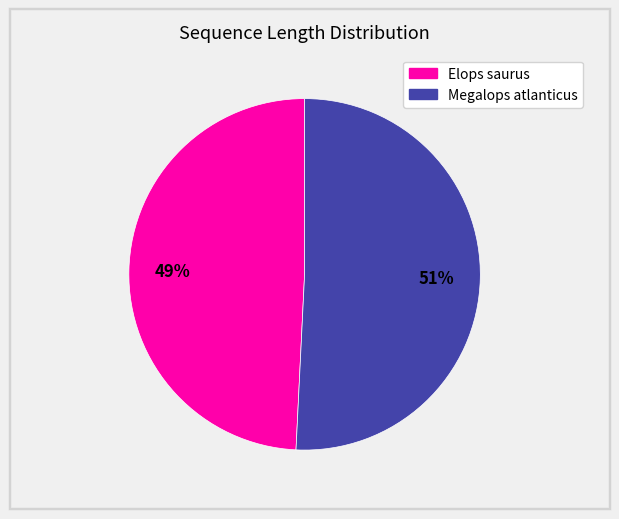

Does Megalops atlanticus account for over 50% of the chart?

Yes